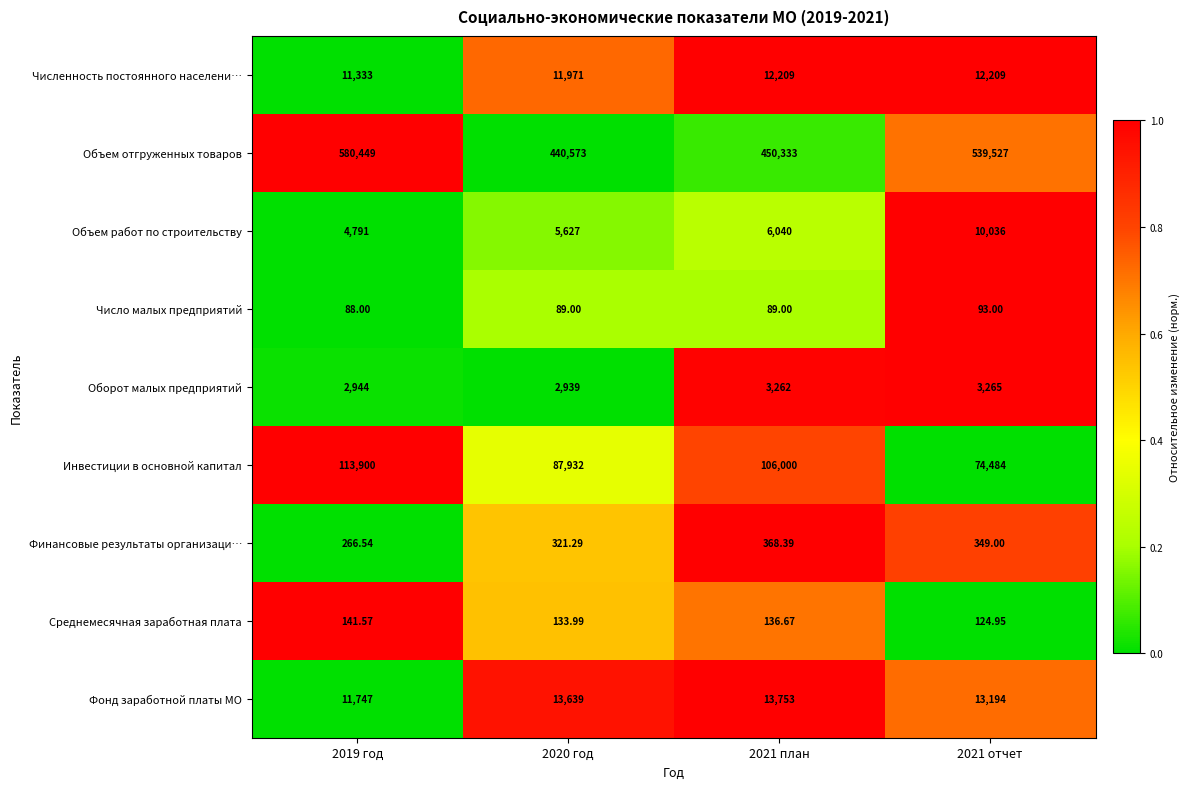

Rank the series at 2021 план from lowest to highest value.

Число малых предприятий, Среднемесячная заработная плата, Финансовые результаты организаци…, Оборот малых предприятий, Объем работ по строительству, Численность постоянного населени…, Фонд заработной платы МО, Инвестиции в основной капитал, Объем отгруженных товаров